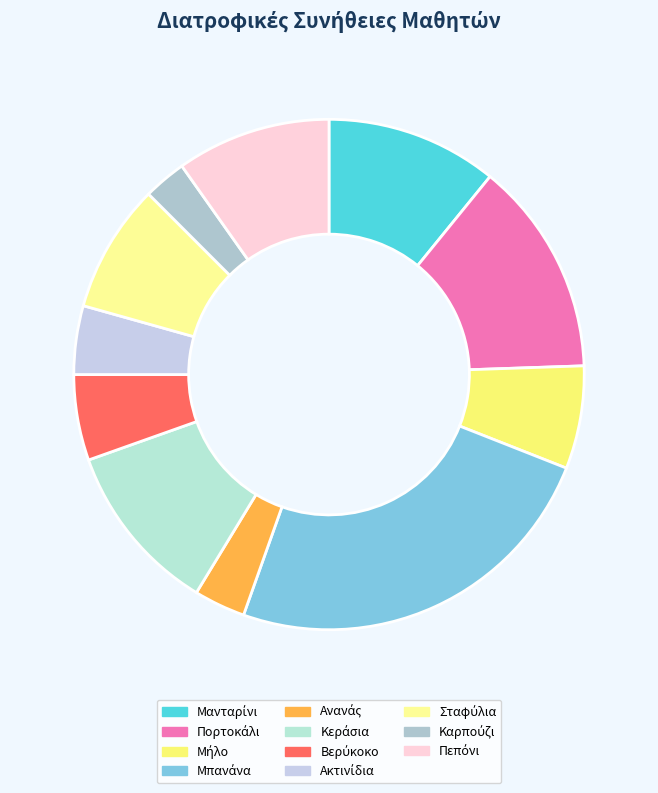

To the nearest percent, what percentage of the pie is Βερύκοκο?

5%